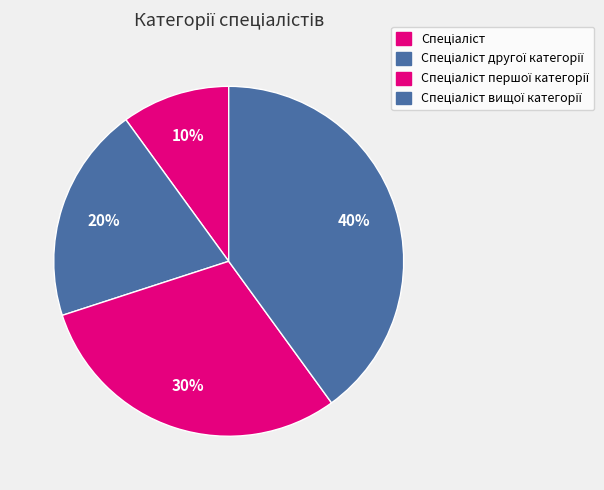

The Спеціаліст slice represents 10% of the pie. True or false?

True